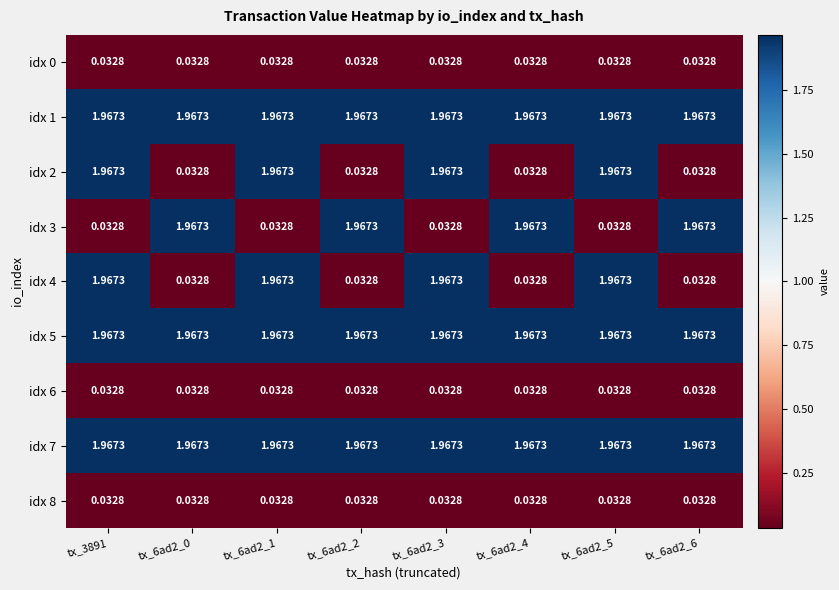

How many categories are shown in the chart?

8